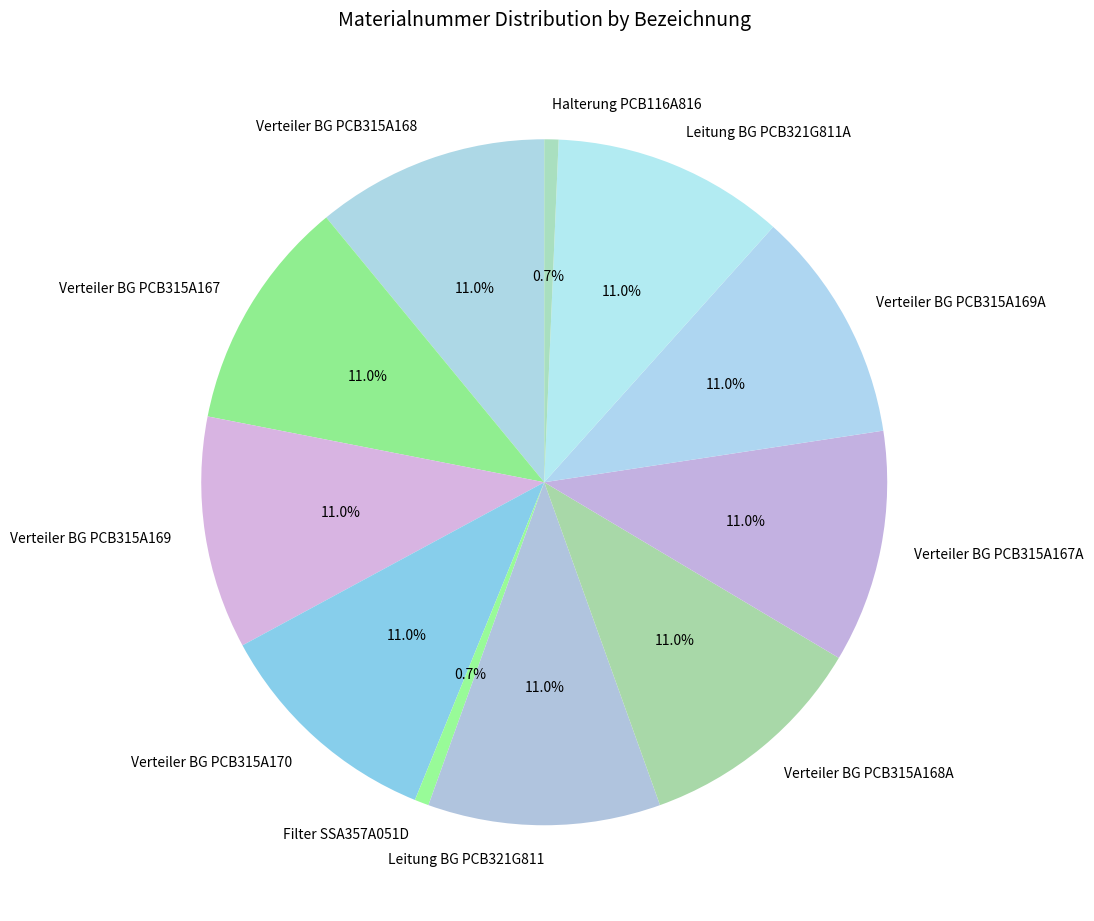

Does Verteiler BG PCB315A168 account for over 50% of the chart?

No